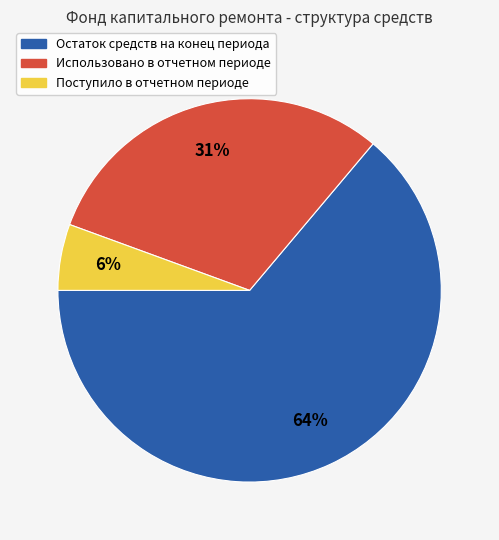

Do Остаток средств на конец периода and Использовано в отчетном периоде together represent more than half of the pie?

Yes